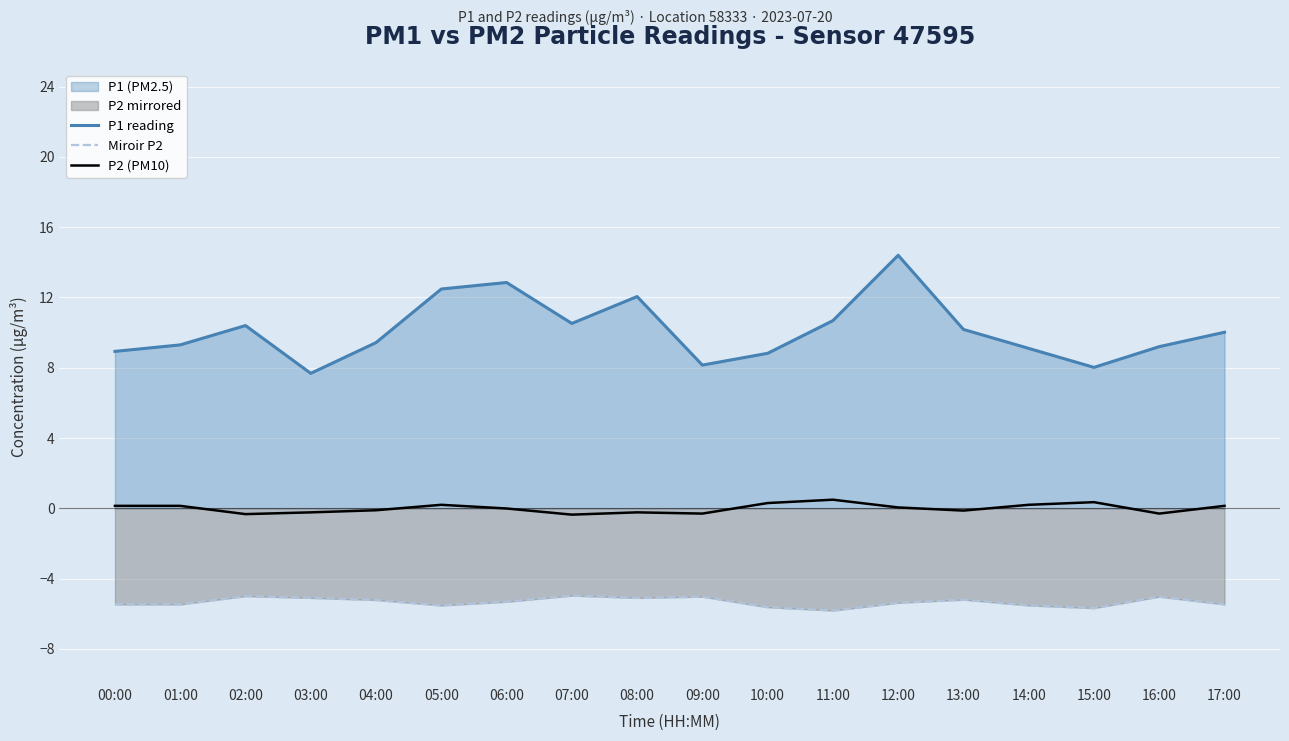

What is the difference between the highest and lowest values at 17:00?

15.5